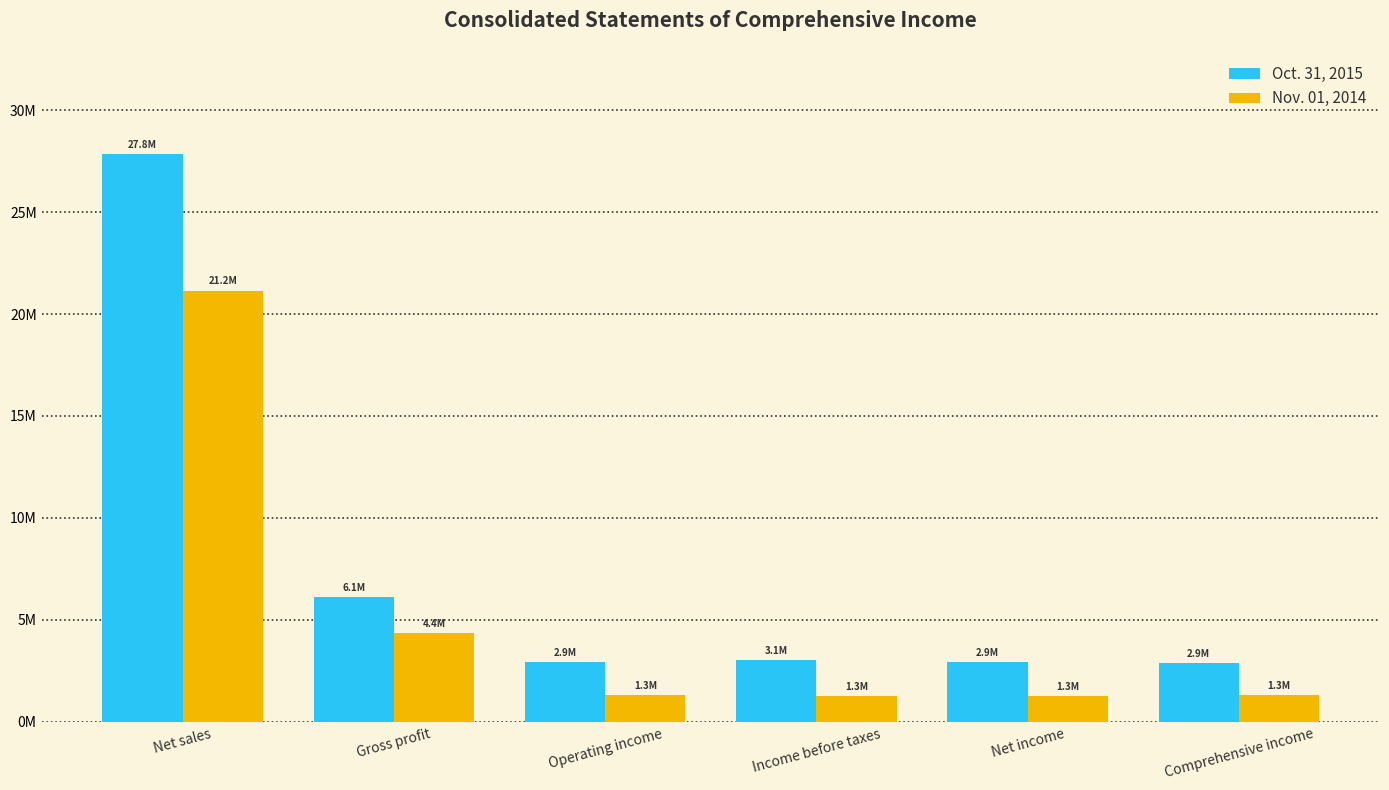

What position from the left is Operating income?

3